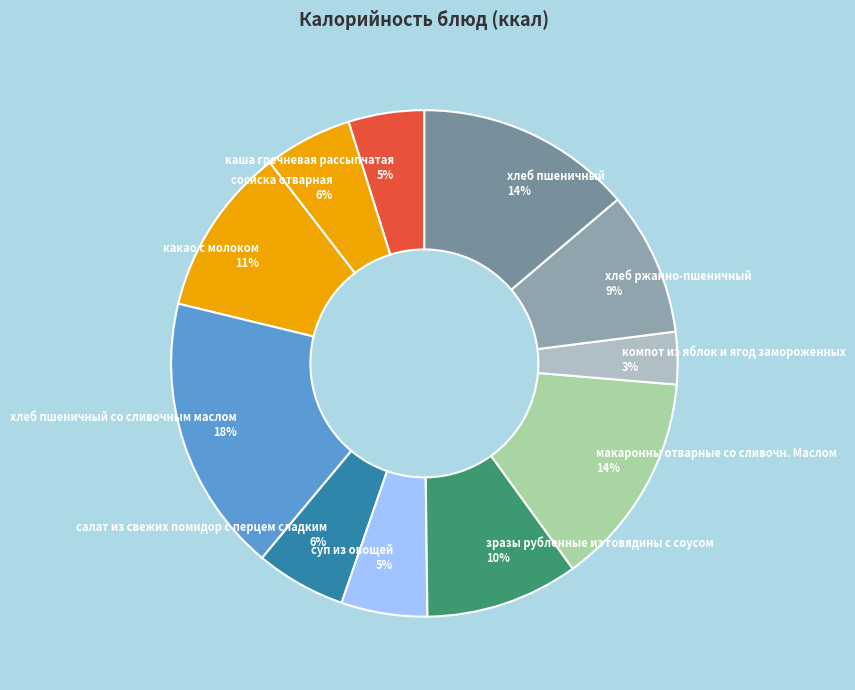

Between сосиска отварная and какао с молоком, which is larger?

какао с молоком